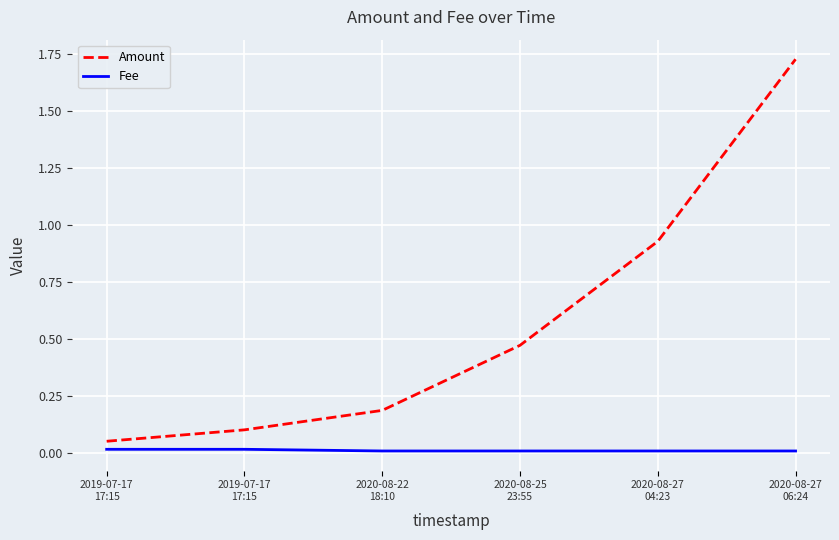

What are all the series names shown in the legend?

Amount, Fee